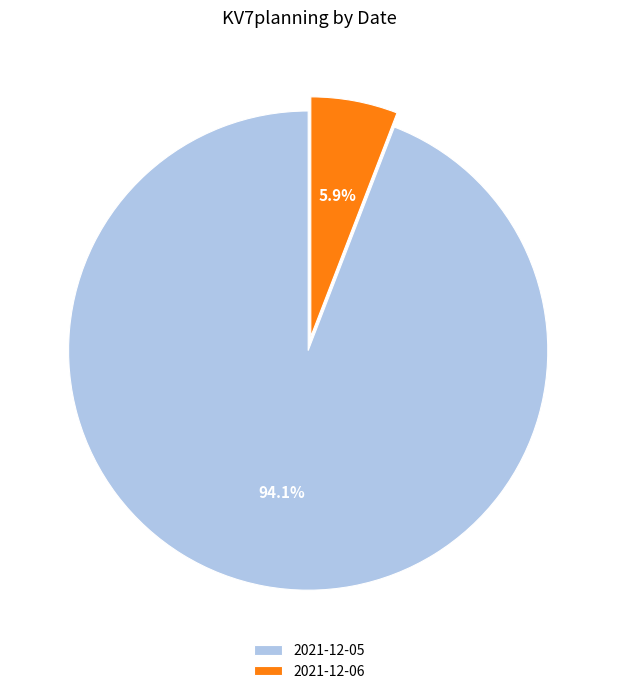

Is the sum of 2021-12-05 and 2021-12-06 greater than half?

Yes